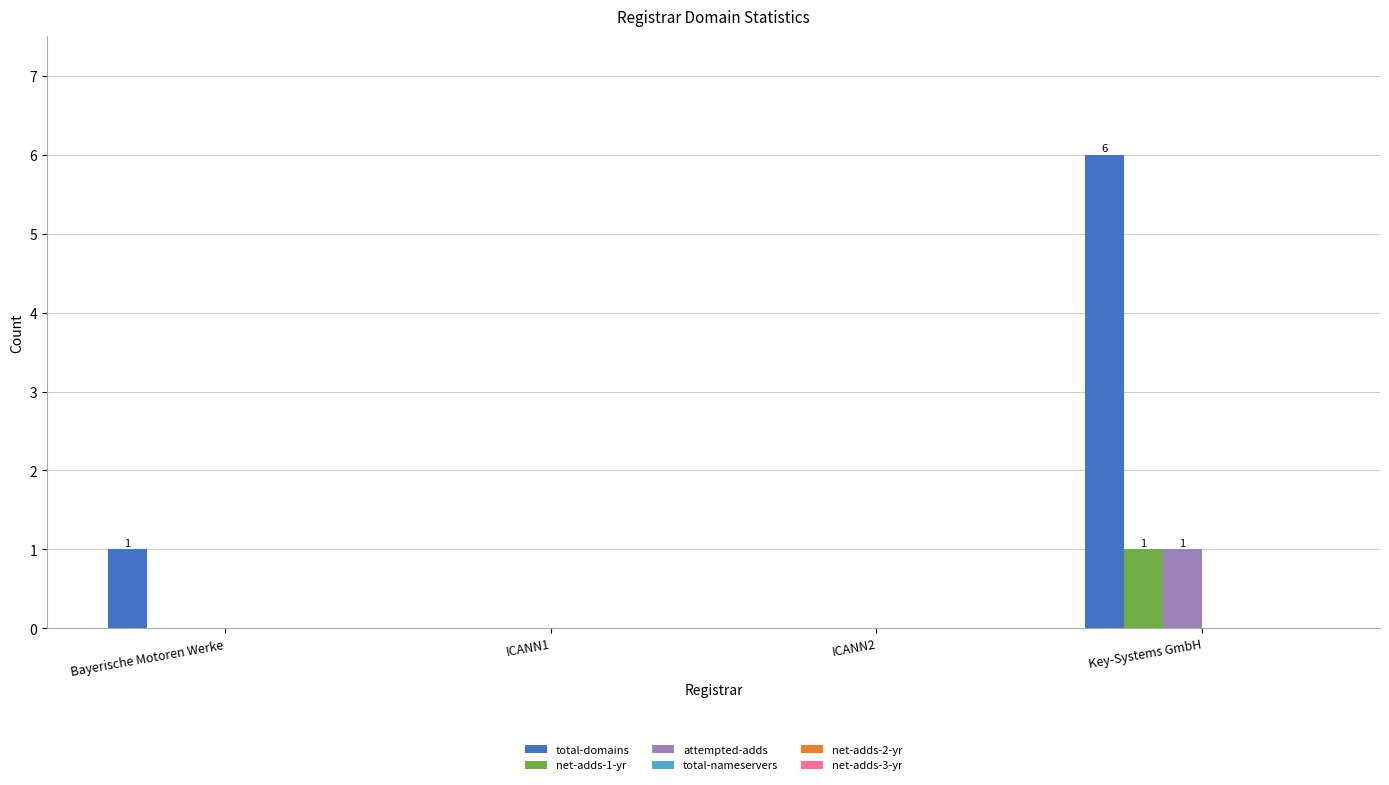

Count the net-adds-1-yr values in the range 0 to 1.

4